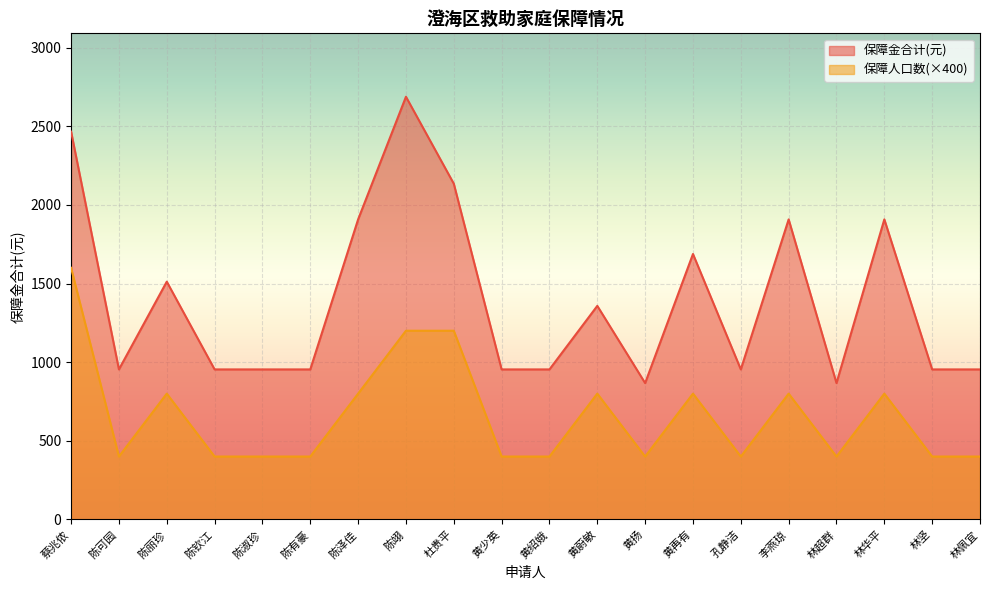

Which series has the largest range (max minus min)?

保障金合计(元)